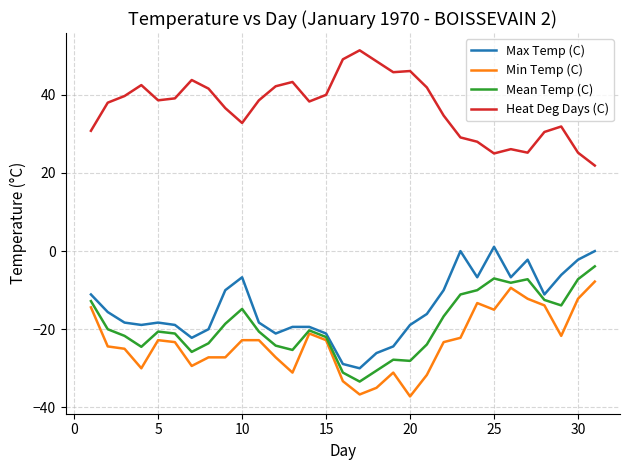

Does the chart display data point markers on the line(s)?

No